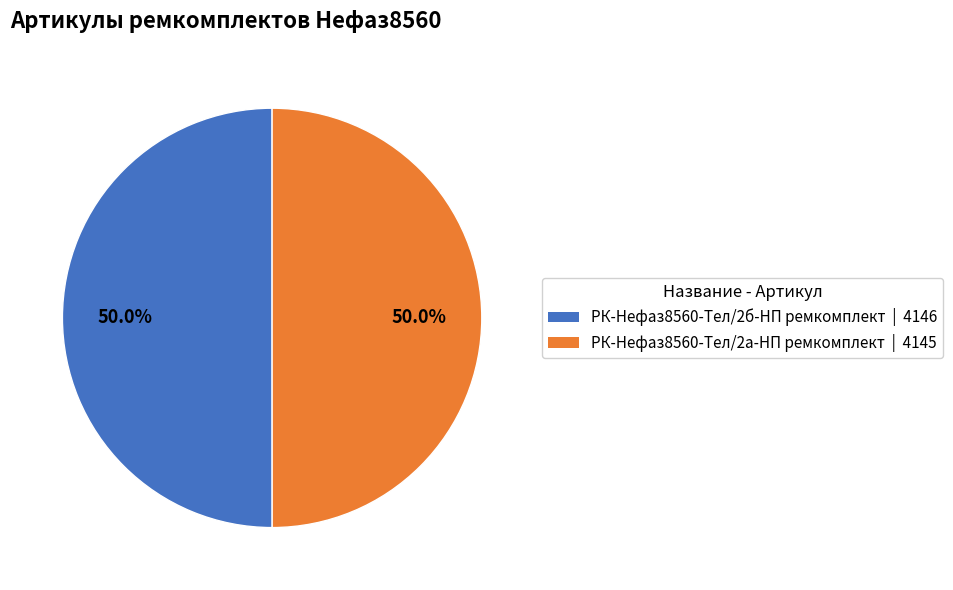

To the nearest percent, what is the average slice percentage?

50%